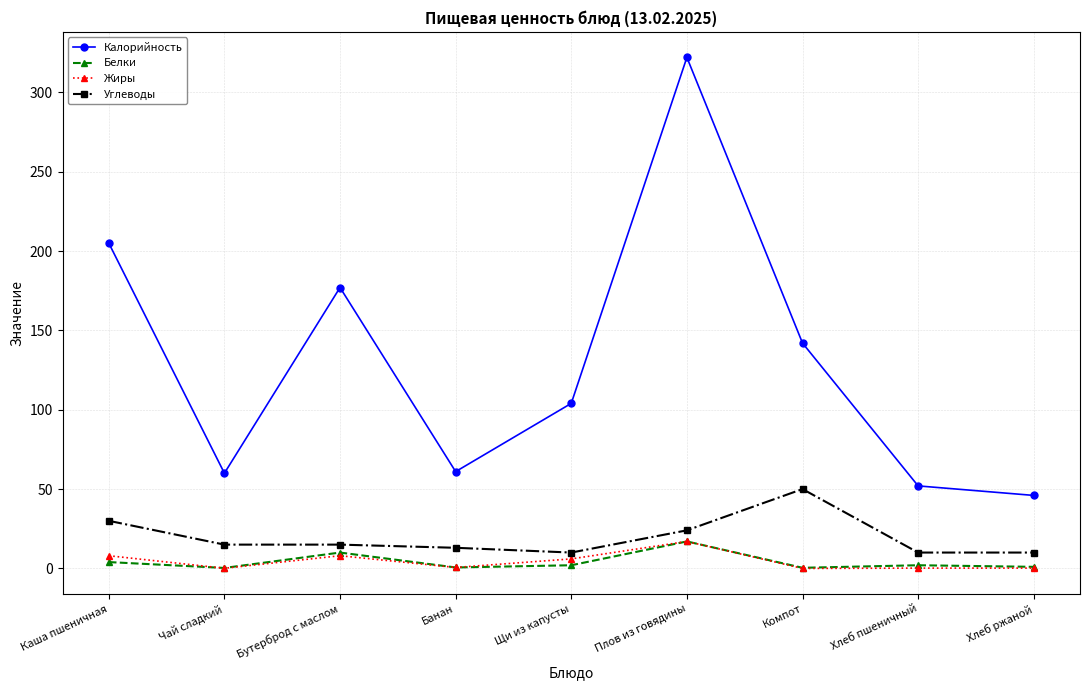

At how many categories does at least one series exceed 18?

9